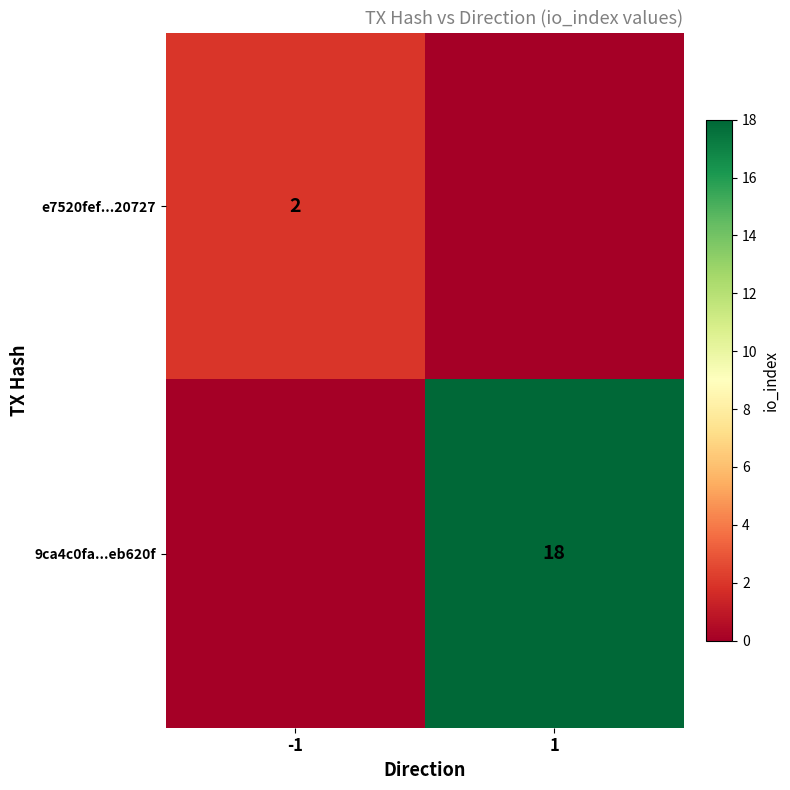

True or false: 9ca4c0fa...eb620f has a value of 11 at 1.

False